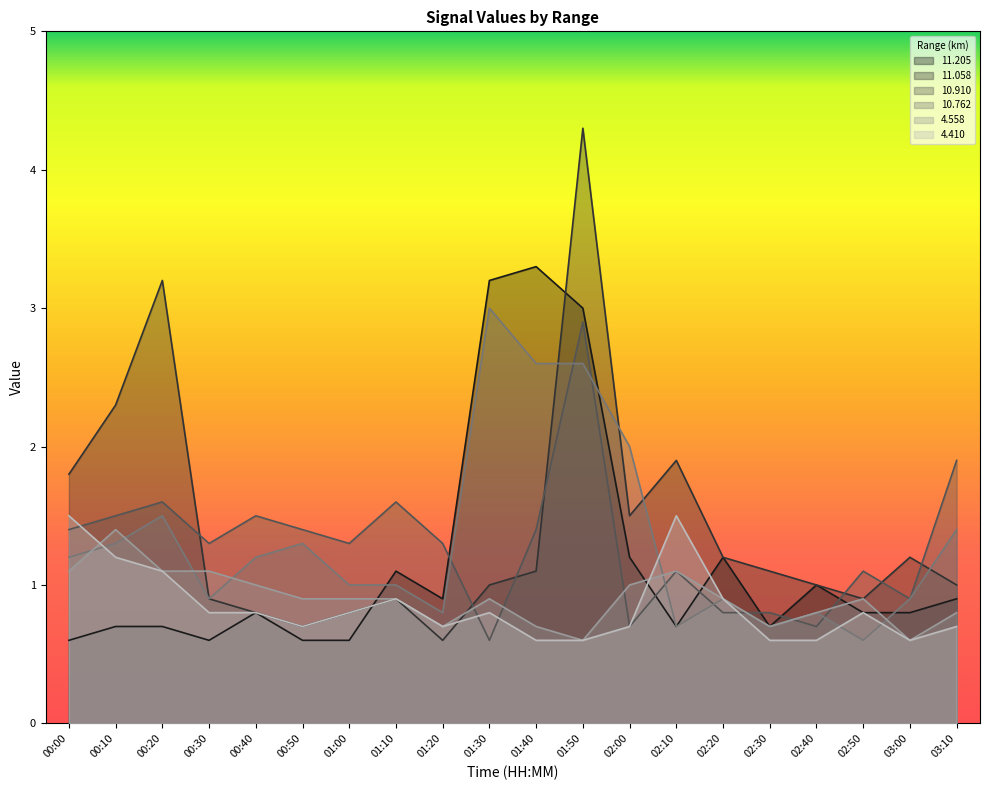

What is the difference between the 10.762 values at 00:10 and 02:10?

0.6